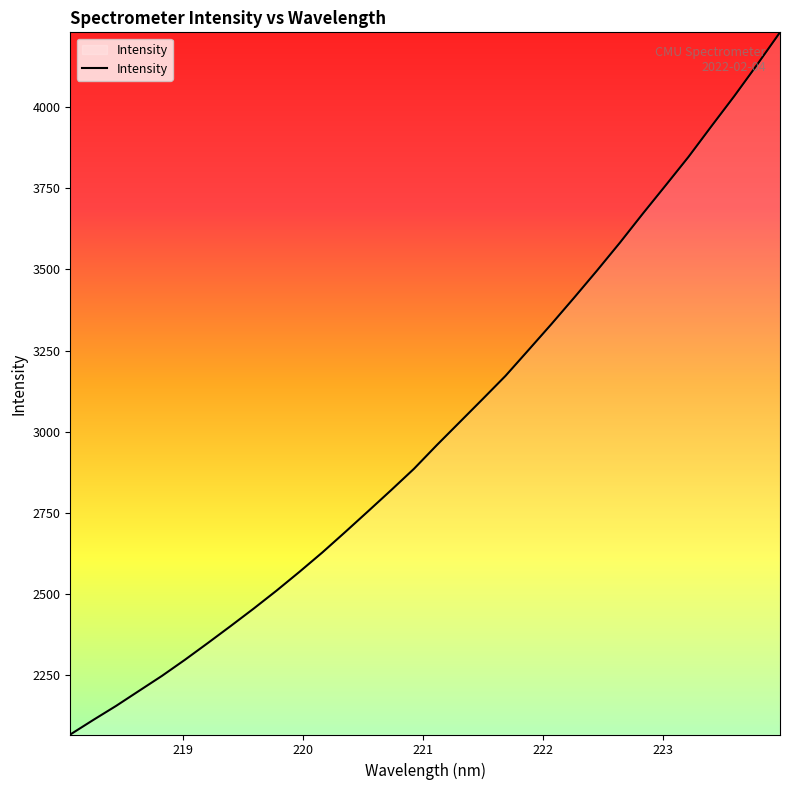

What is the greatest value displayed?

4230.5